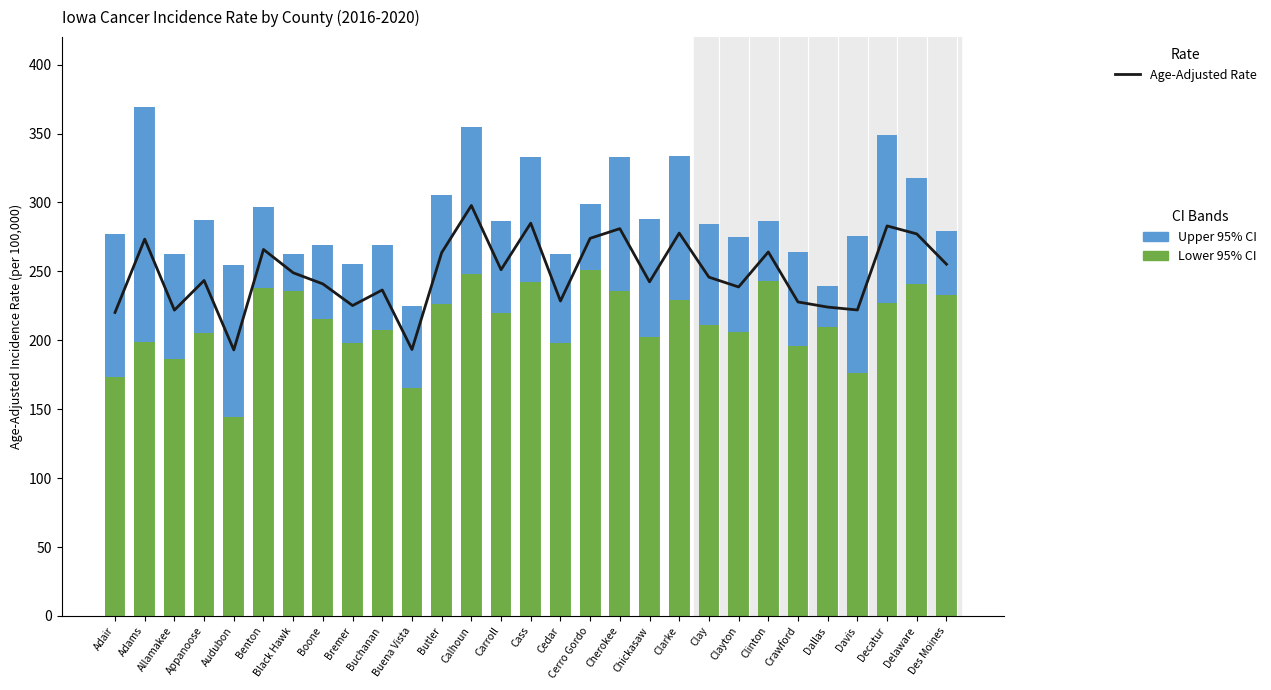

Reading right to left, list all the values displayed in this chart.

Age-Adjusted Rate: Des Moines=255.2	Delaware=277.2	Decatur=283.0	Davis=222.0	Dallas=224.1	Crawford=227.8	Clinton=264.1	Clayton=238.7	Clay=245.8	Clarke=277.8	Chickasaw=242.4	Cherokee=281.0	Cerro Gordo=274.0	Cedar=228.5	Cass=285.0	Carroll=251.2	Calhoun=297.8	Butler=263.6	Buena Vista=193.3	Buchanan=236.5	Bremer=225.2	Boone=240.9	Black Hawk=249.0	Benton=265.9	Audubon=193.0	Appanoose=243.4	Allamakee=221.9	Adams=273.4	Adair=220.2
Lower 95% CI: Des Moines=232.9	Delaware=241.1	Decatur=226.8	Davis=176.6	Dallas=209.8	Crawford=195.6	Clinton=242.9	Clayton=206.2	Clay=211.3	Clarke=229.2	Chickasaw=202.5	Cherokee=235.9	Cerro Gordo=251.1	Cedar=197.8	Cass=242.6	Carroll=219.5	Calhoun=248.2	Butler=226.6	Buena Vista=165.3	Buchanan=207.2	Bremer=197.8	Boone=215.2	Black Hawk=236.0	Benton=237.6	Audubon=144.6	Appanoose=205.4	Allamakee=186.1	Adams=198.7	Adair=173.1
Upper 95% CI: Des Moines=46.2	Delaware=76.3	Decatur=122.4	Davis=99.0	Dallas=29.3	Crawford=68.4	Clinton=43.8	Clayton=69.1	Clay=73.3	Clarke=104.8	Chickasaw=85.8	Cherokee=96.9	Cerro Gordo=47.5	Cedar=65.1	Cass=90.4	Carroll=66.9	Calhoun=106.8	Butler=78.9	Buena Vista=59.4	Buchanan=61.8	Bremer=57.7	Boone=53.9	Black Hawk=26.5	Benton=59.2	Audubon=109.8	Appanoose=81.6	Allamakee=76.8	Adams=170.3	Adair=104.3